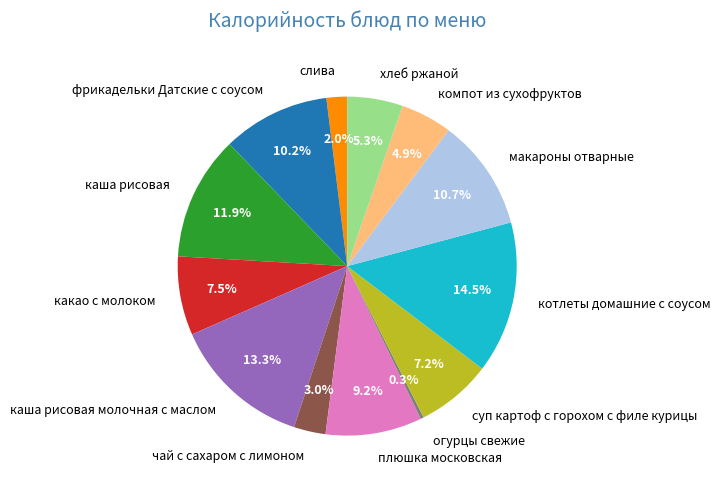

To the nearest percent, what is the average slice percentage?

8%